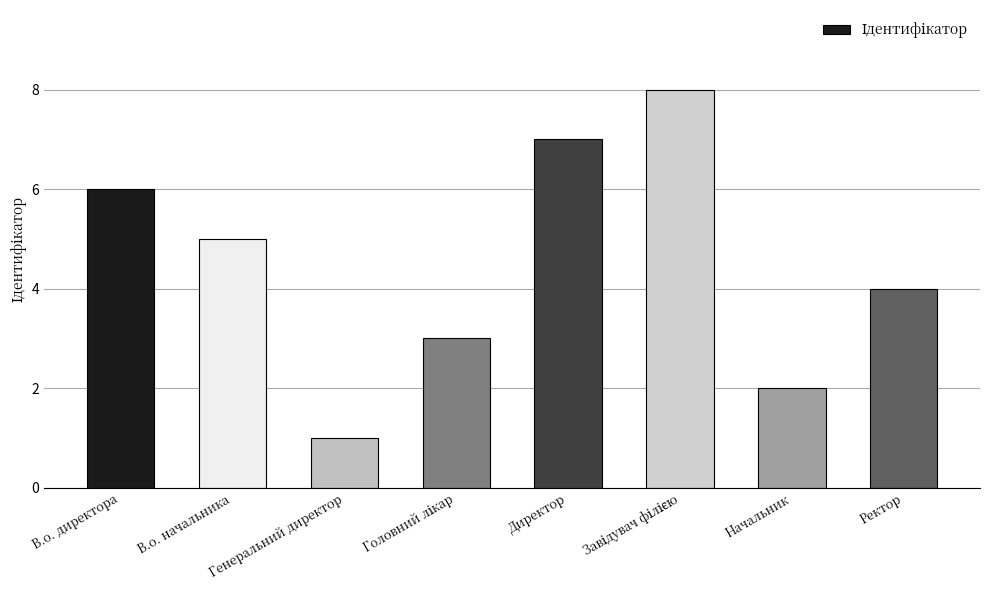

What value does the data have at В.о. начальника?

5